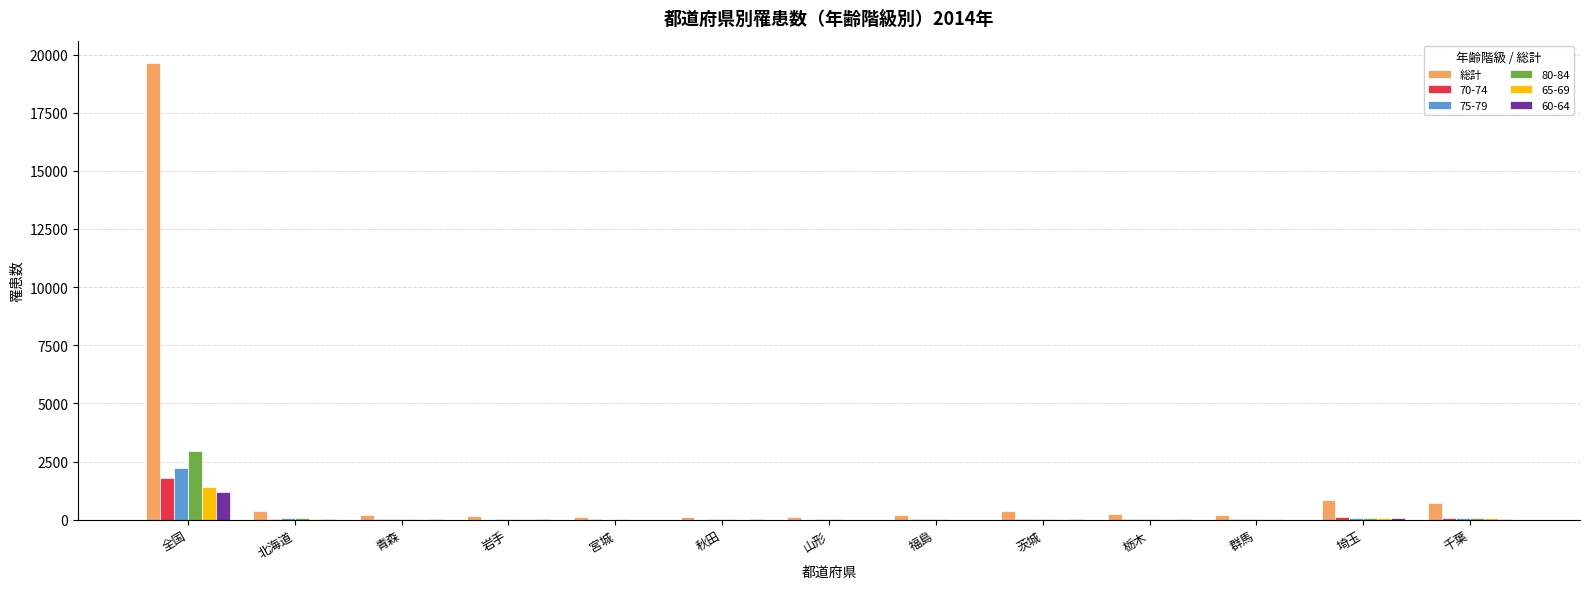

At which category is the sum across all series the highest?

全国